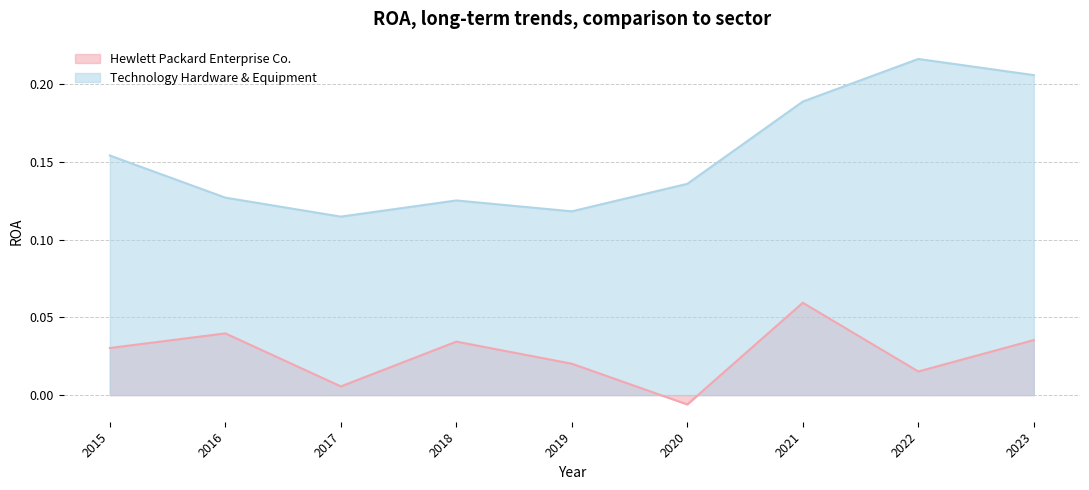

How many categories are shown in the chart?

9